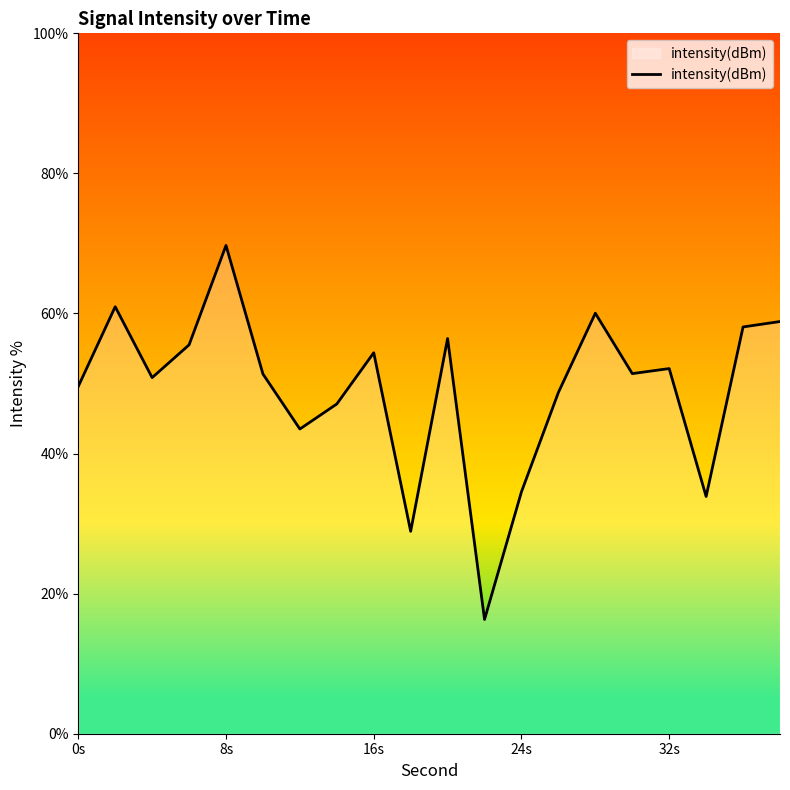

What is the smallest value displayed?

16.3